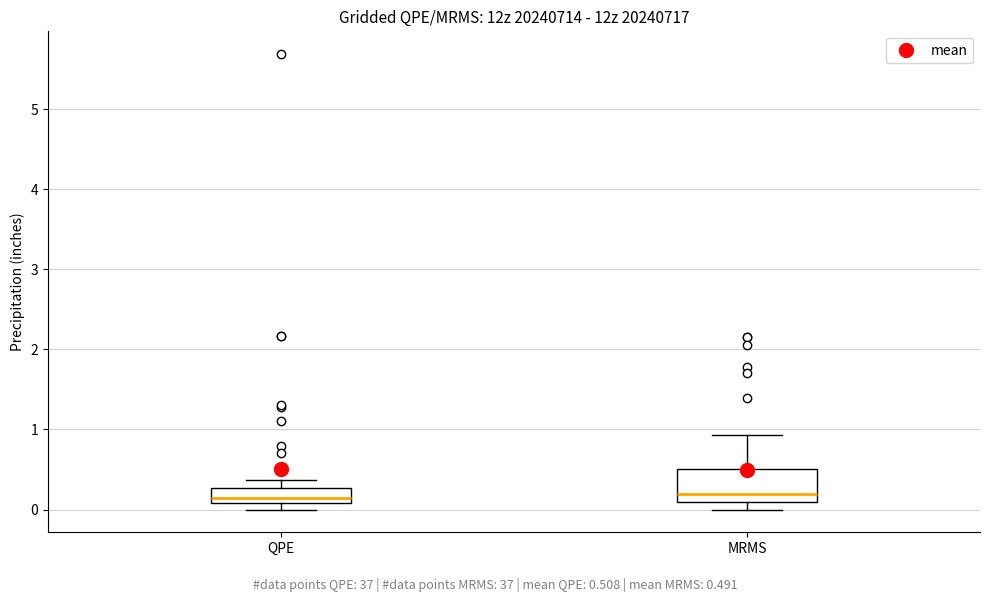

Reading left to right, read every box against the y-axis: the position of its median line, the range the box covers, and the ends of its whiskers. The values are not printed on the chart, so give them approximately, as read against the axis.

QPE: median 0.2, box 0.1 to 0.3, whiskers 0.0 to 0.4
MRMS: median 0.2, box 0.1 to 0.5, whiskers 0.0 to 0.9